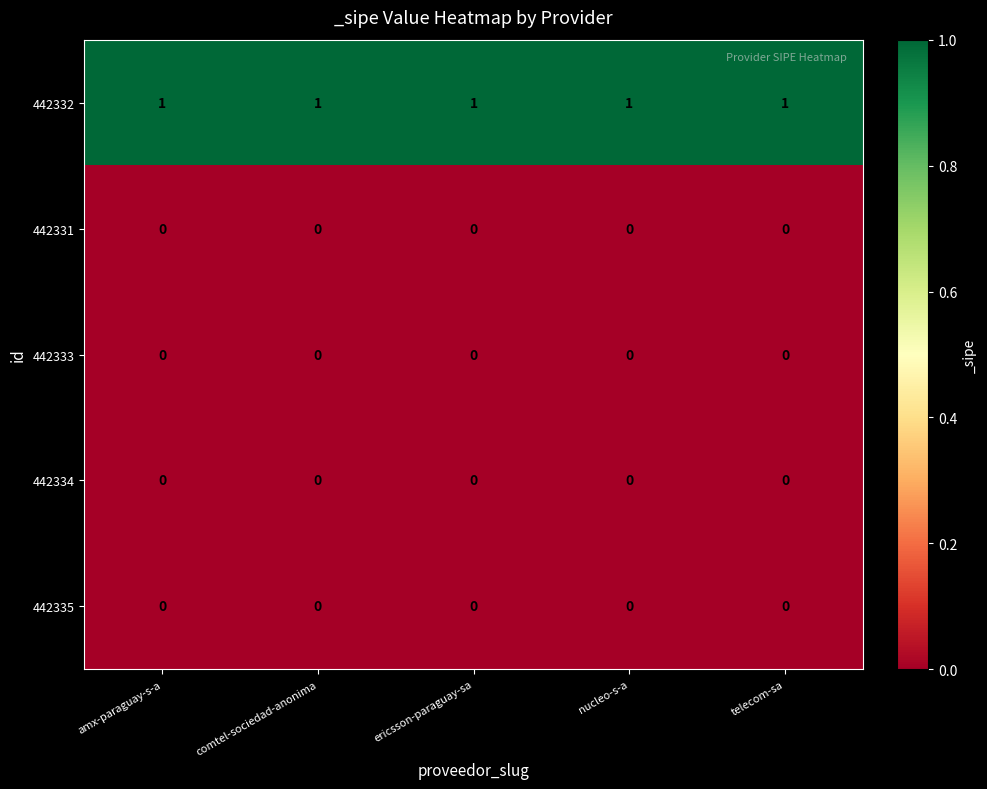

What is the spread (max minus min) of values at telecom-sa?

1